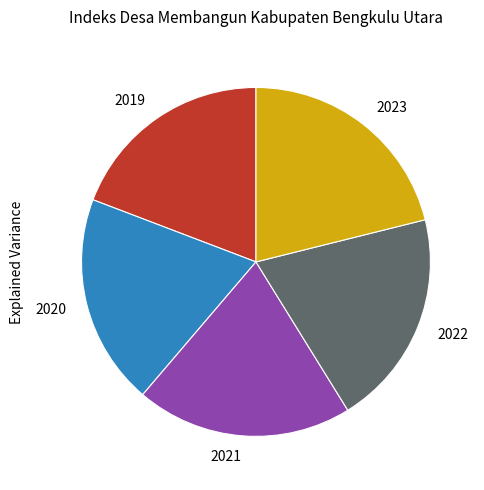

What is the largest slice in the pie chart?

2023